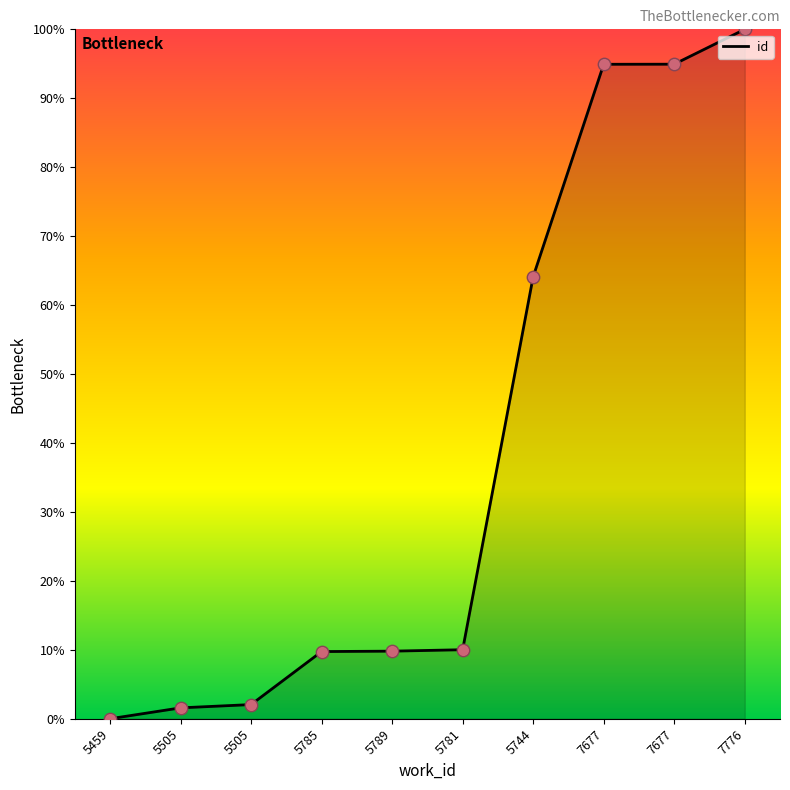

Does the chart have visible grid lines?

No